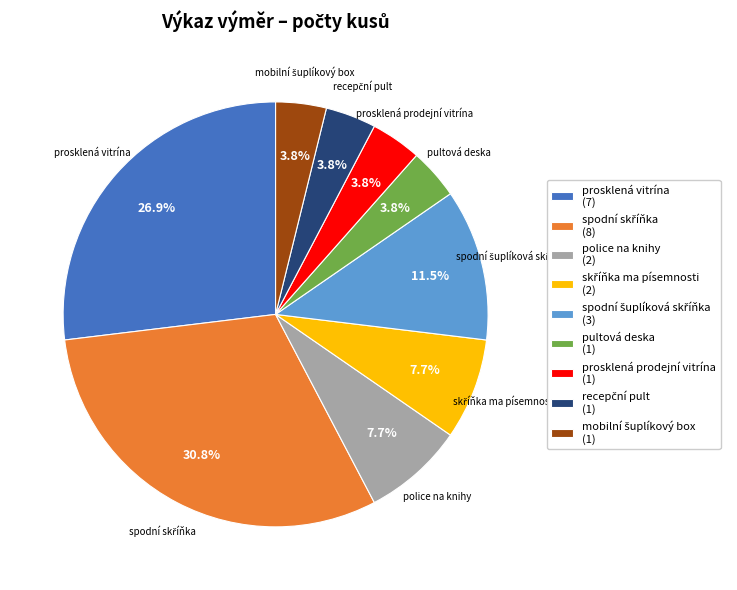

Count the number of slices in the pie.

9